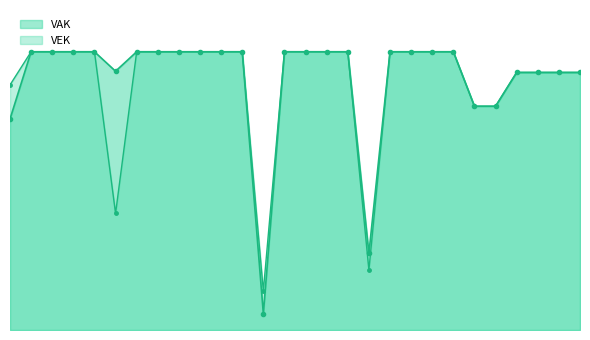

True or false: VEK has more than 2 points higher than both neighbors.

False